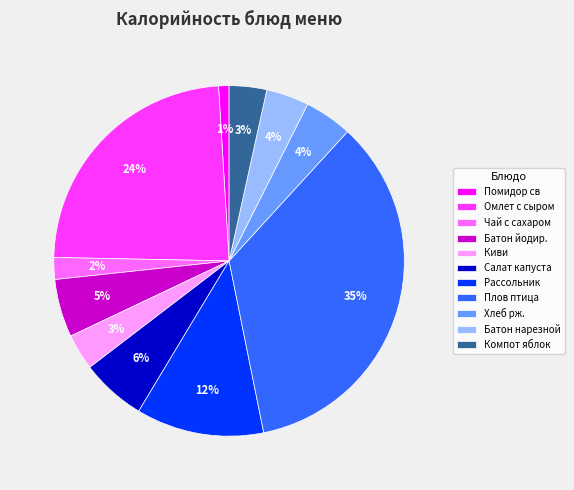

Is it true that Омлет с сыром is 24% of the pie?

True